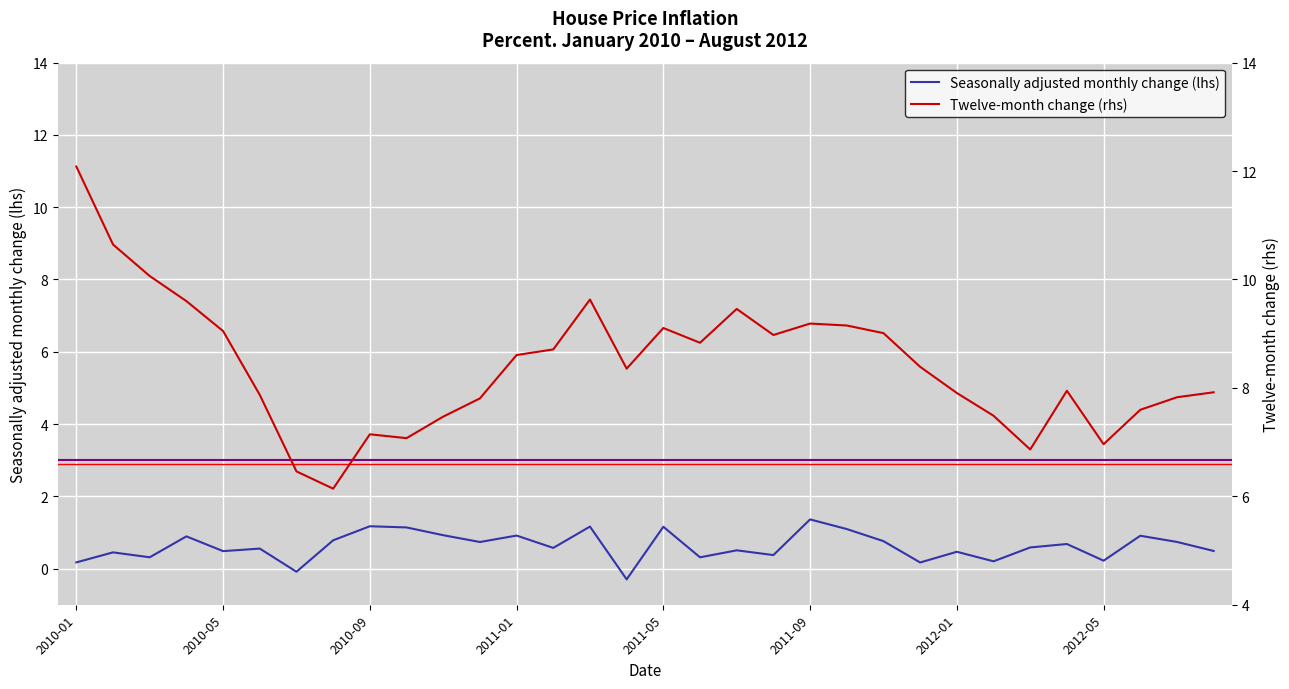

How many series are shown in this chart?

2